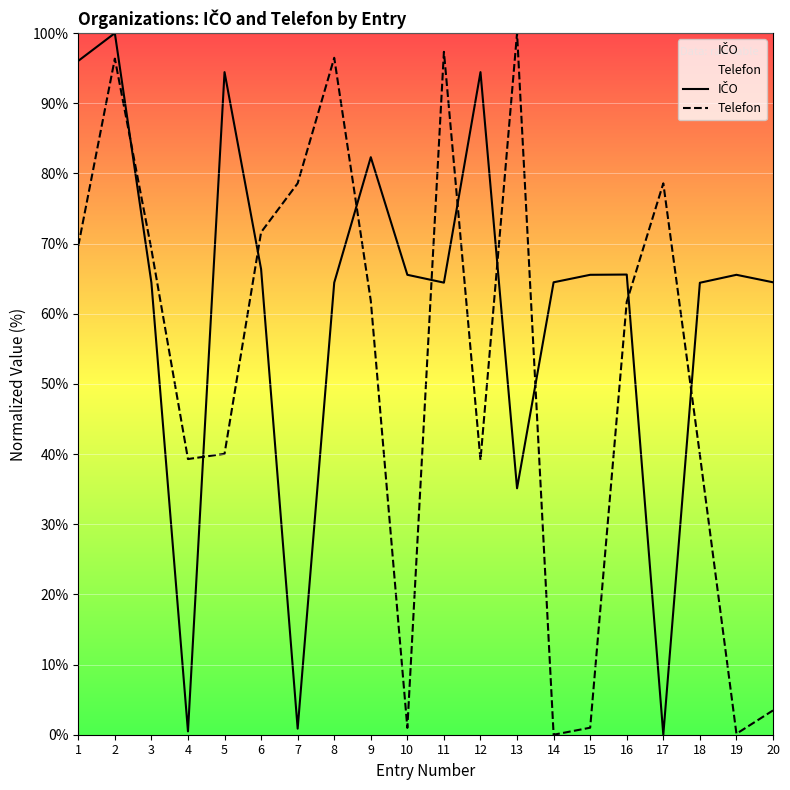

Reading left to right, list all the values displayed in this chart.

IČO: 1=96.1	2=100.0	3=64.4	4=0.5	5=94.4	6=66.4	7=0.9	8=64.4	9=82.3	10=65.6	11=64.4	12=94.4	13=35.1	14=64.5	15=65.6	16=65.6	17=0.0	18=64.4	19=65.6	20=64.5
Telefon: 1=69.7	2=96.4	3=69.2	4=39.3	5=40.0	6=71.6	7=78.6	8=96.5	9=61.8	10=1.0	11=97.3	12=39.2	13=100.0	14=0.0	15=1.0	16=61.7	17=78.6	18=39.9	19=0.1	20=3.5